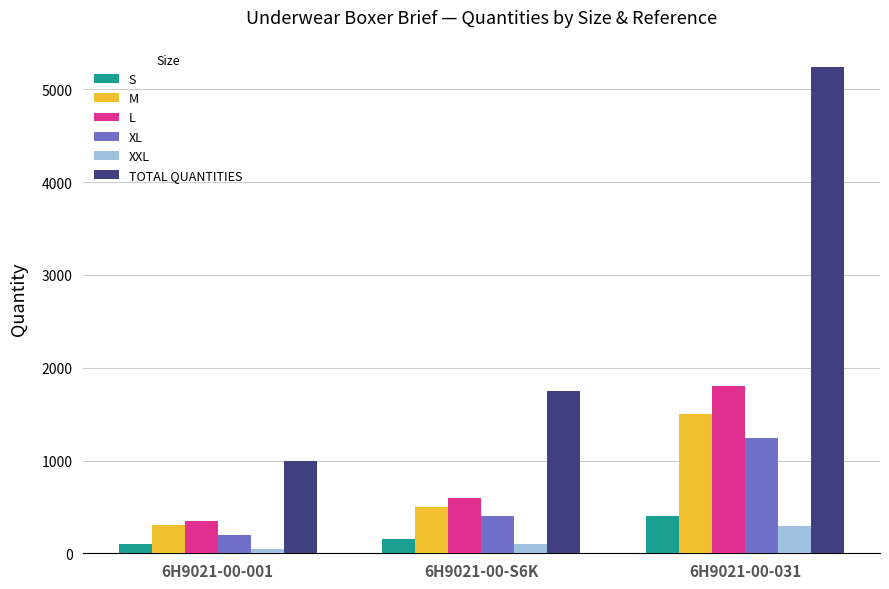

At how many categories does at least one series exceed 3750?

1